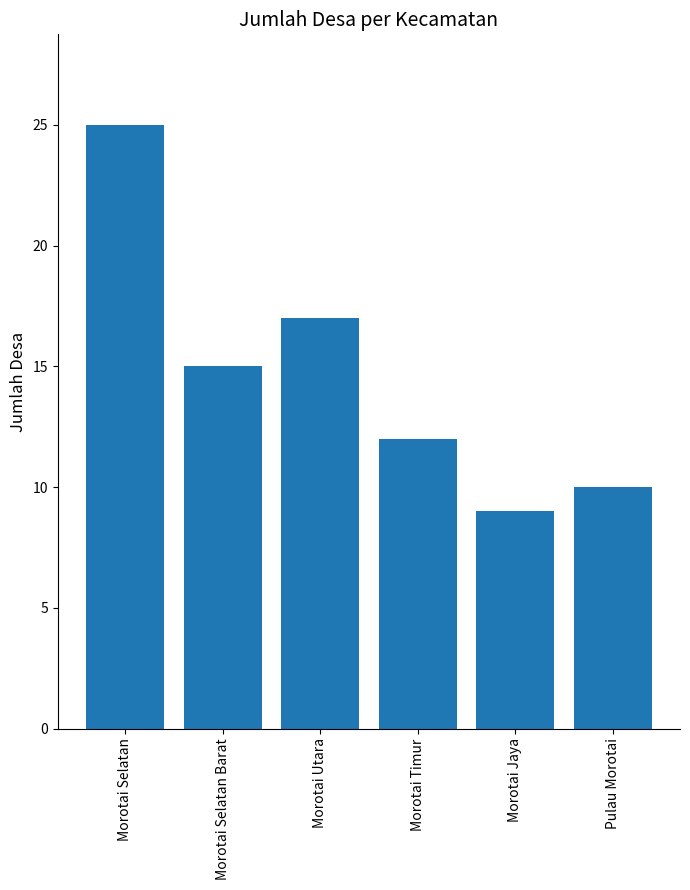

Approximately how many times larger is the value at Pulau Morotai compared to Morotai Jaya?

1.1